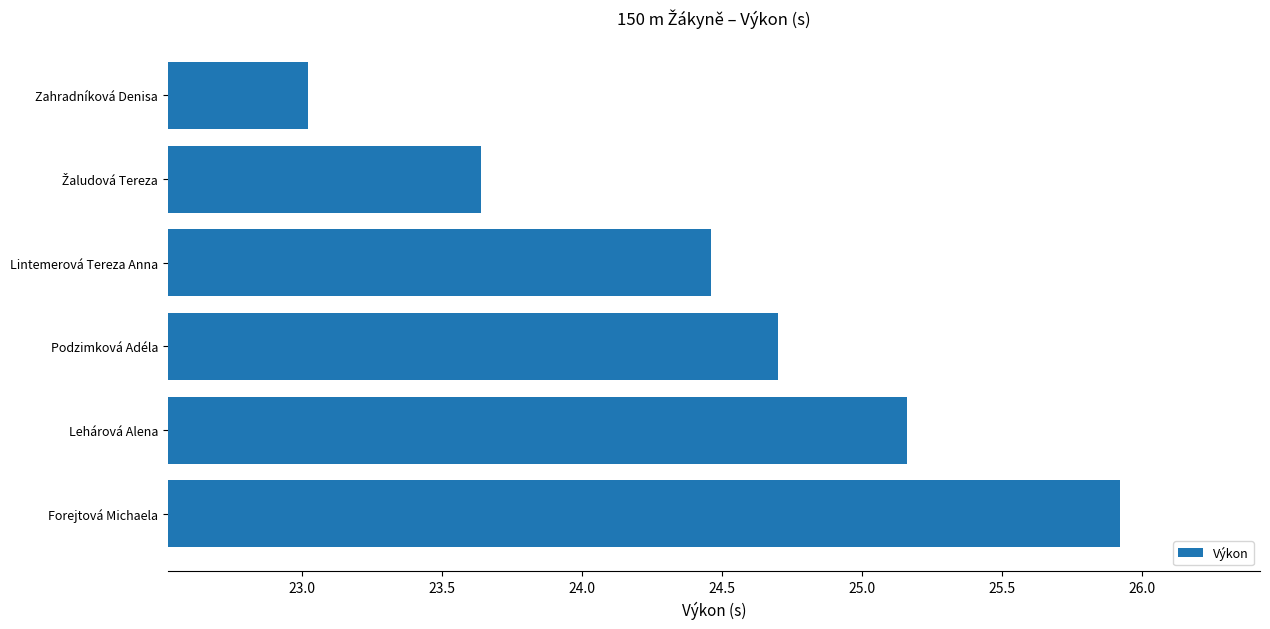

Does the chart contain stacked bars?

No